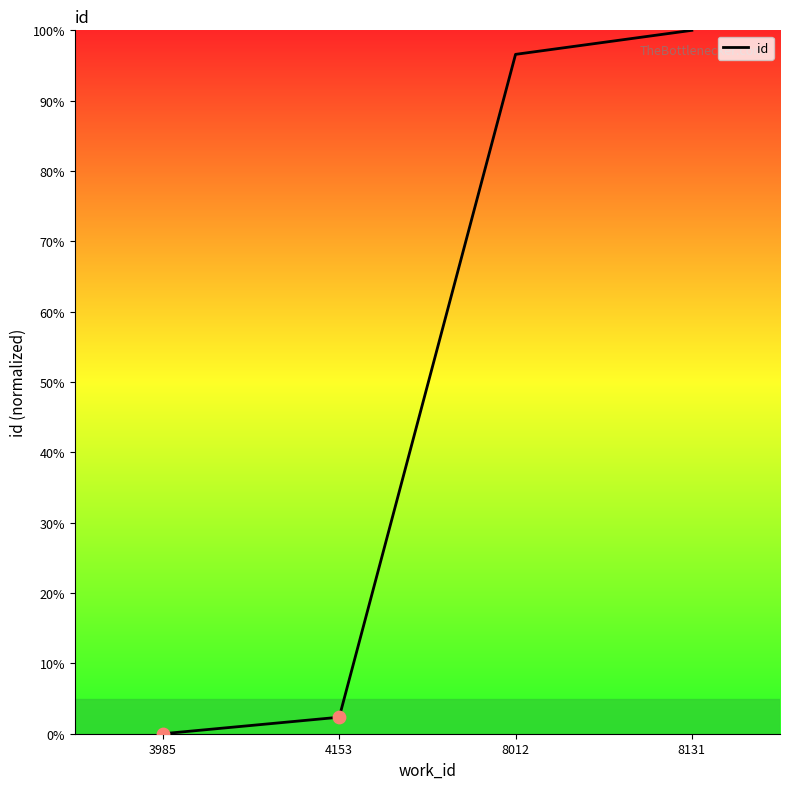

What is the change in value from 8012 to 8131?

+3.4